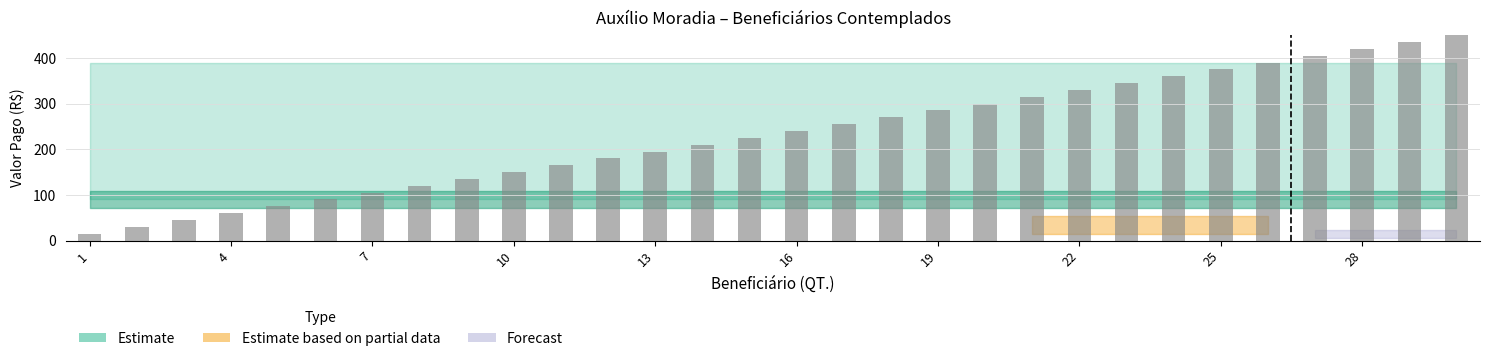

What is the greatest value displayed?

450